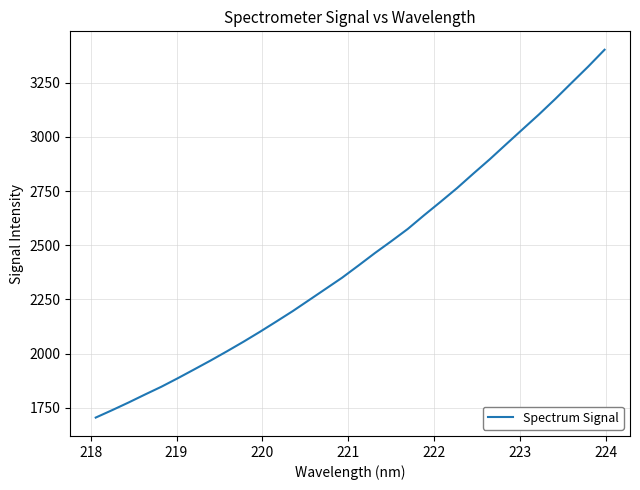

What is the minimum value shown in the chart?

1704.5